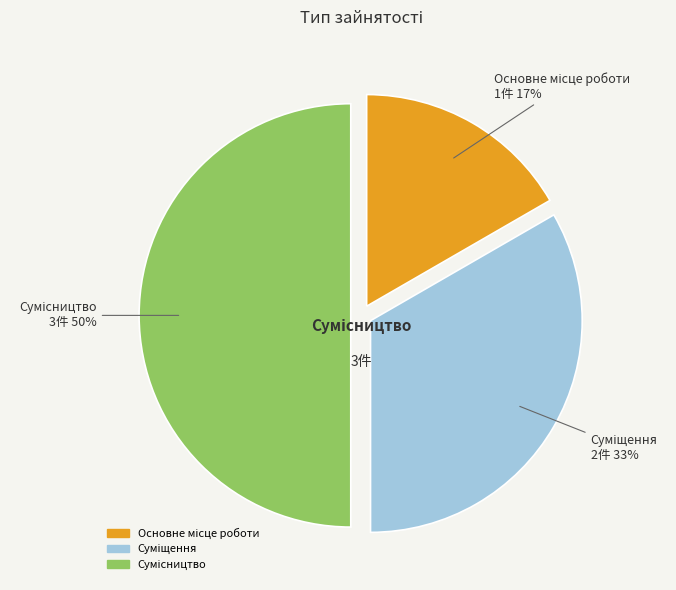

How many segments does this pie chart have?

3